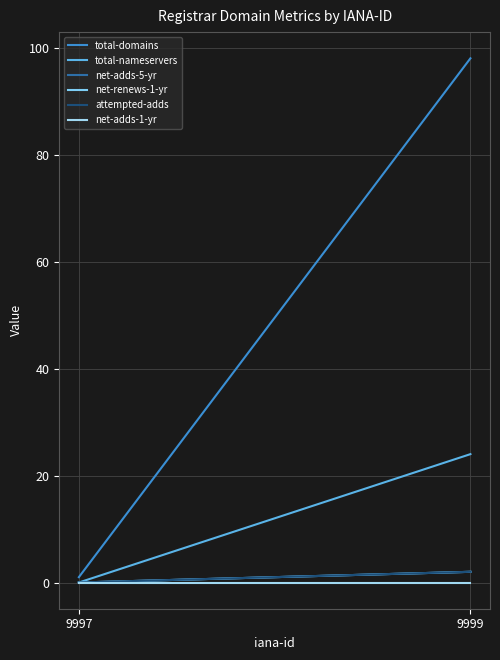

What is the average value of the attempted-adds series?

1